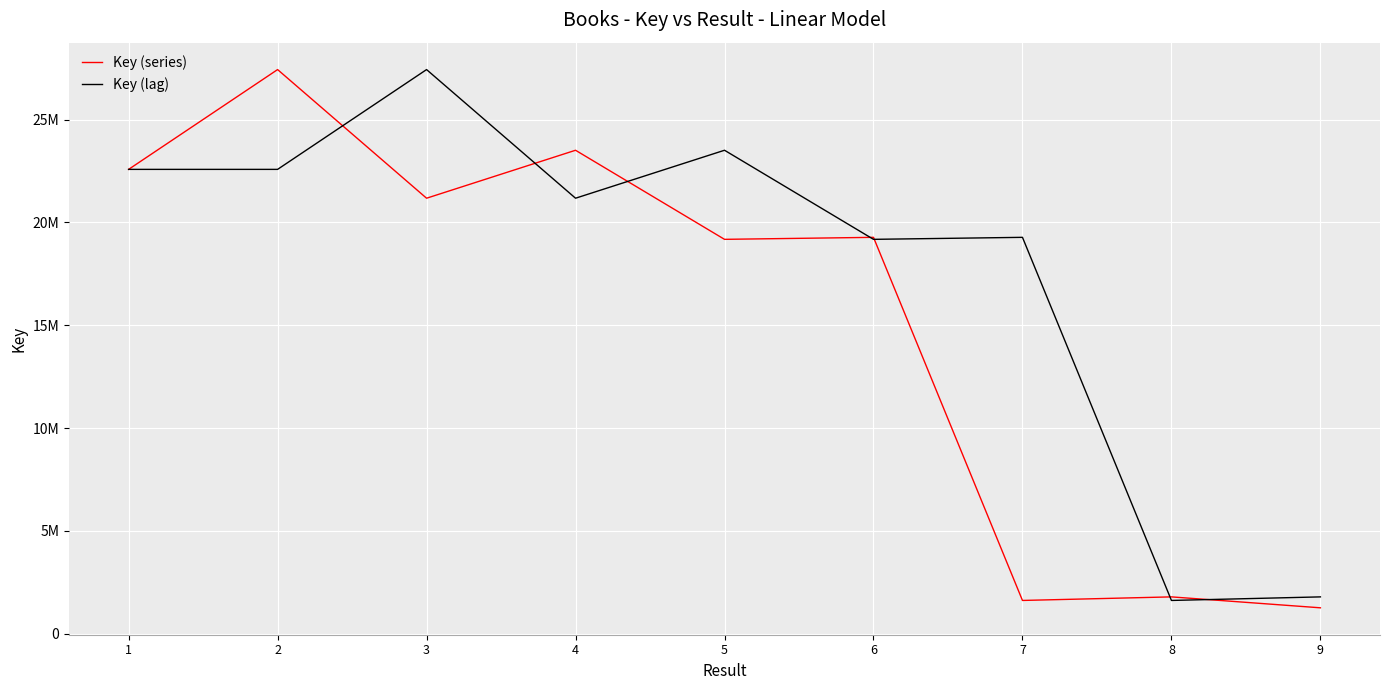

What are all the series names shown in the legend?

Key (series), Key (lag)